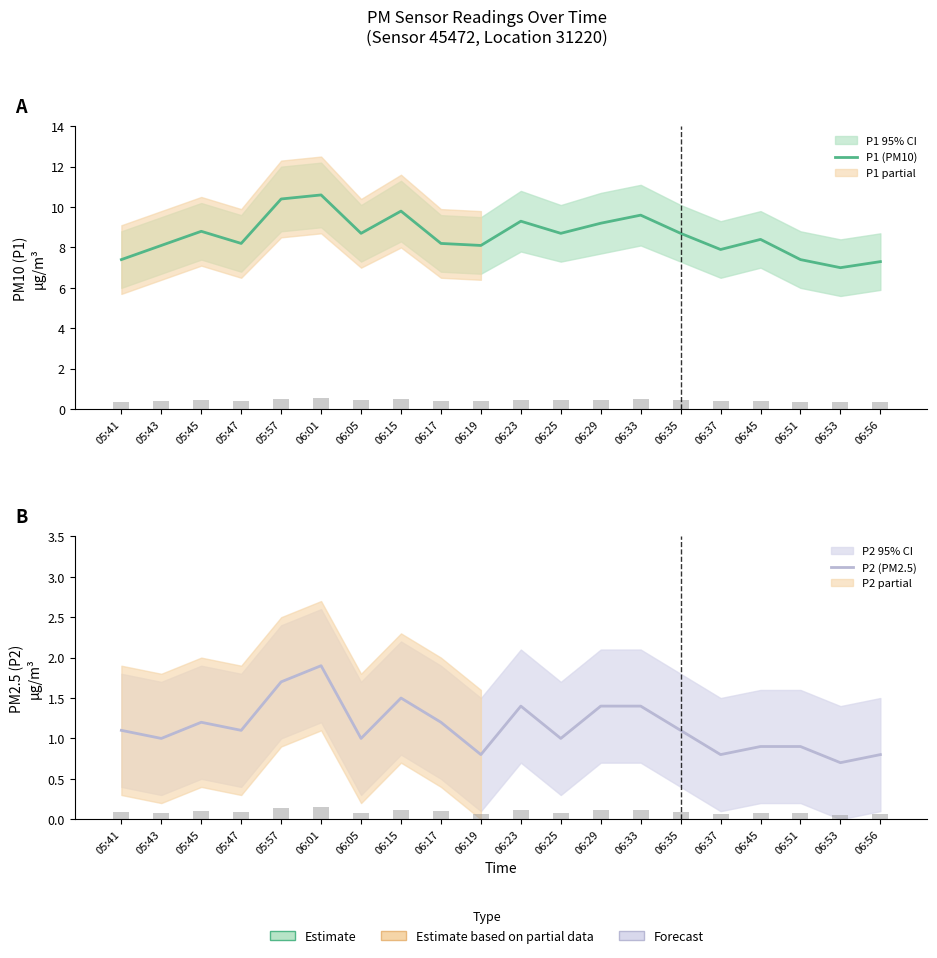

Is the value of P1 (PM10) at 06:35 greater than the value of P2 (PM2.5) at 06:15?

Yes